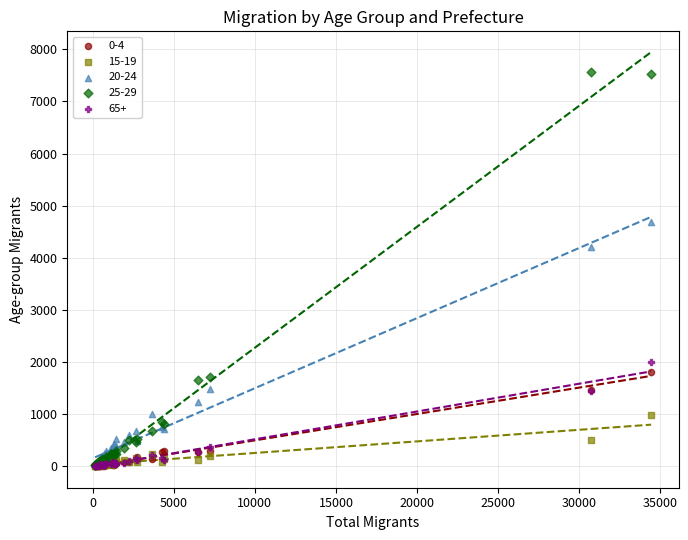

Across all series, what Y value is closest to 3783?

4216